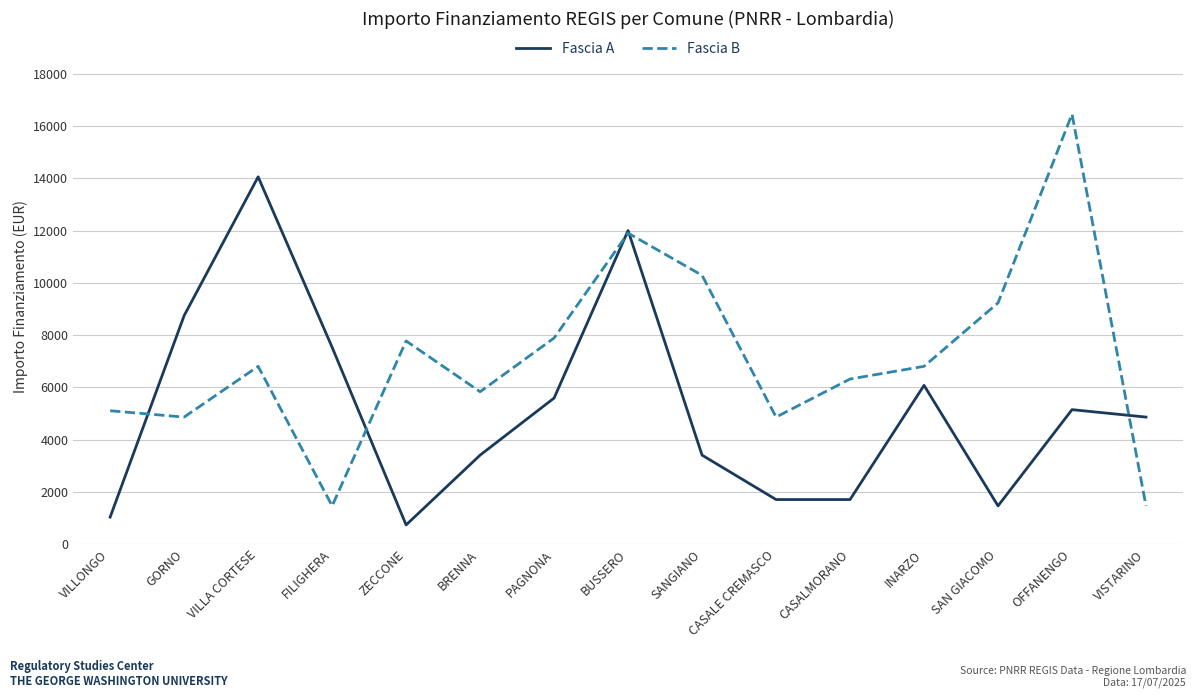

Reading left to right, list all the values displayed in this chart.

Fascia A: VILLONGO=1029	GORNO=8748	VILLA CORTESE=14063	FILIGHERA=7533	ZECCONE=729	BRENNA=3402	PAGNONA=5589	BUSSERO=12005	SANGIANO=3402	CASALE CREMASCO=1701	CASALMORANO=1701	INARZO=6075	SAN GIACOMO=1458	OFFANENGO=5145	VISTARINO=4860
Fascia B: VILLONGO=5103	GORNO=4860	VILLA CORTESE=6804	FILIGHERA=1458	ZECCONE=7776	BRENNA=5831	PAGNONA=7889	BUSSERO=11907	SANGIANO=10290	CASALE CREMASCO=4860	CASALMORANO=6318	INARZO=6804	SAN GIACOMO=9234	OFFANENGO=16464	VISTARINO=1458